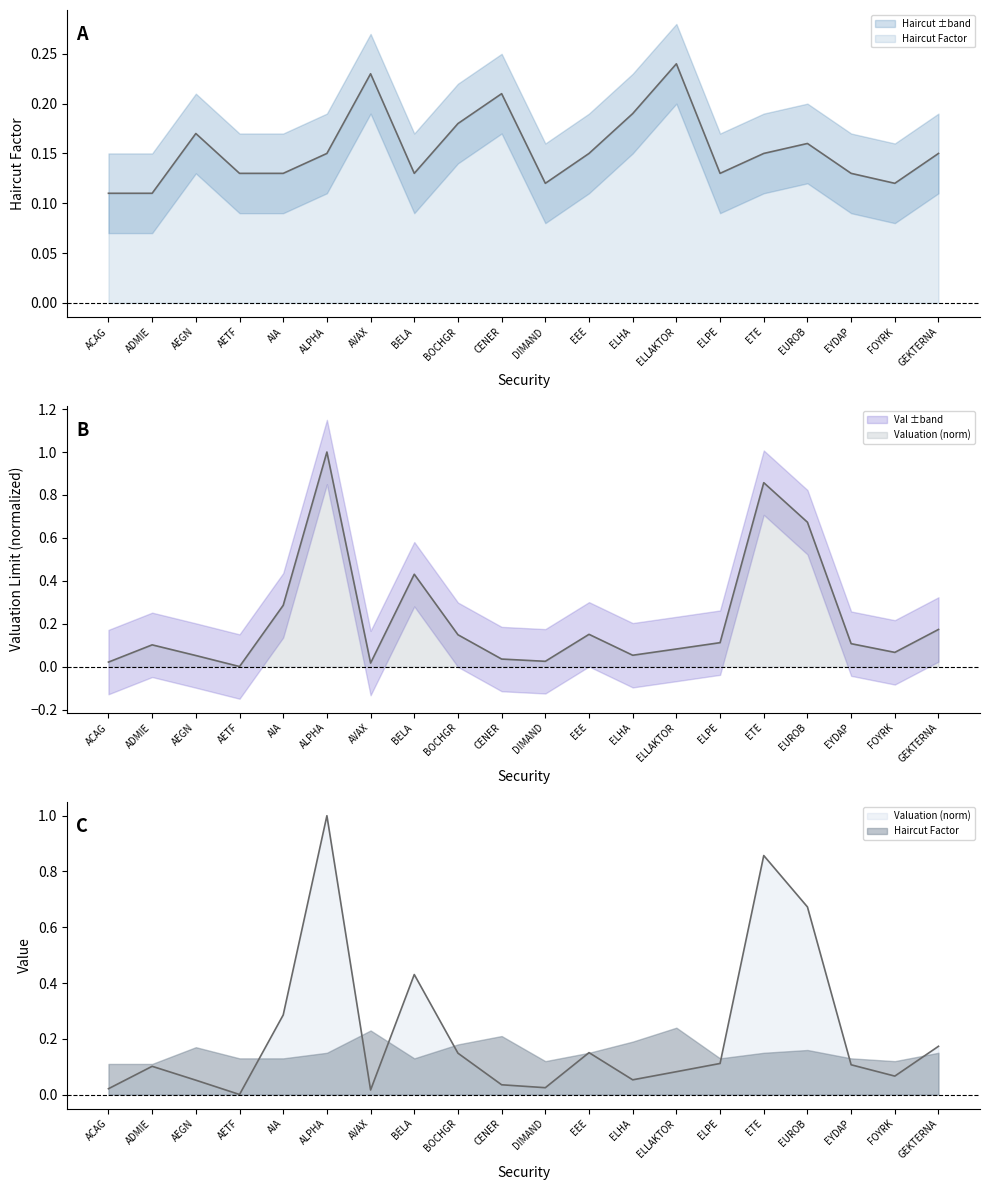

Which category has the lowest value across all series?

AETF